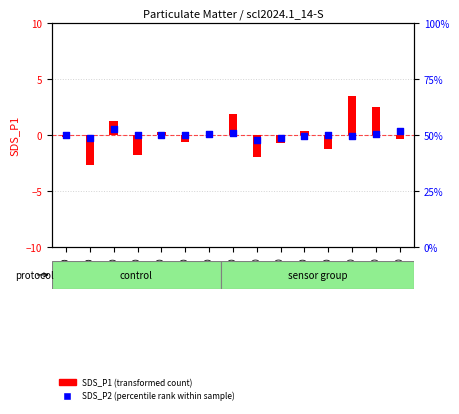

Which series reaches the minimum Y coordinate?

SDS_P1 (transformed count)